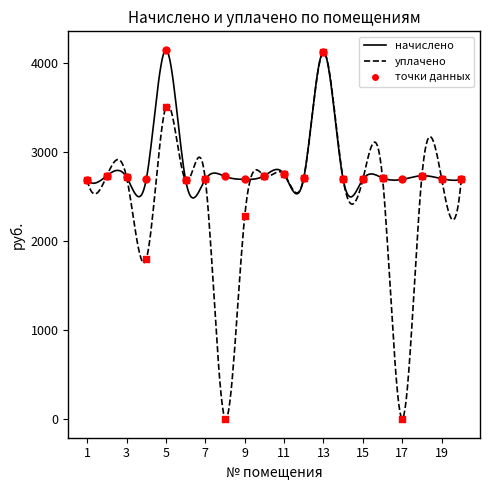

Which series reaches the maximum Y coordinate?

начислено